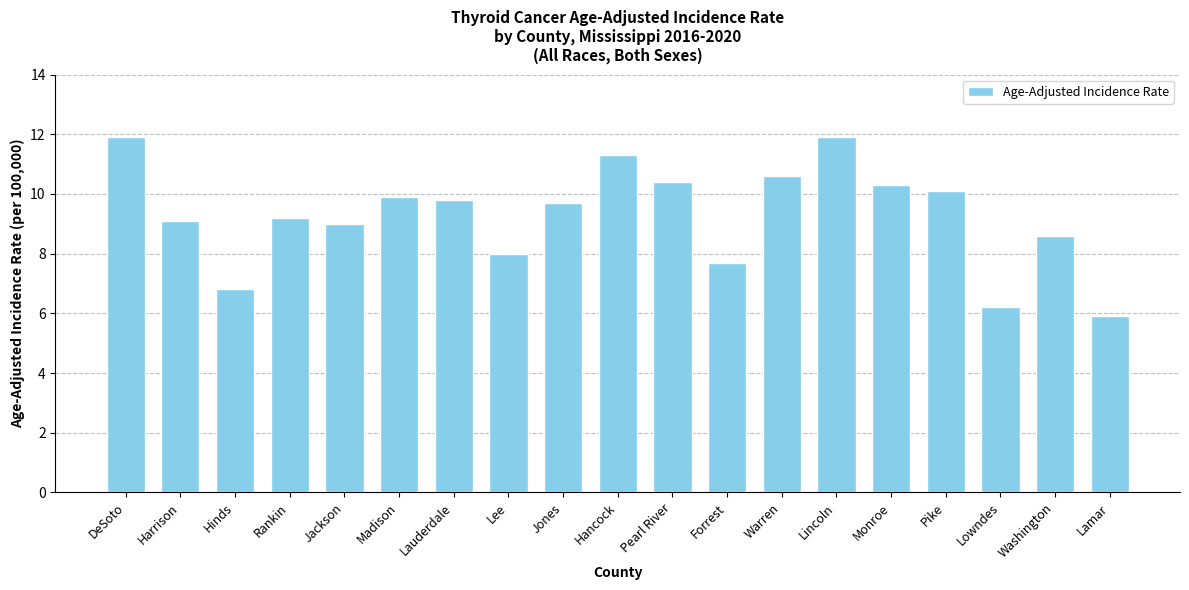

At which label does the data first exceed 9?

DeSoto